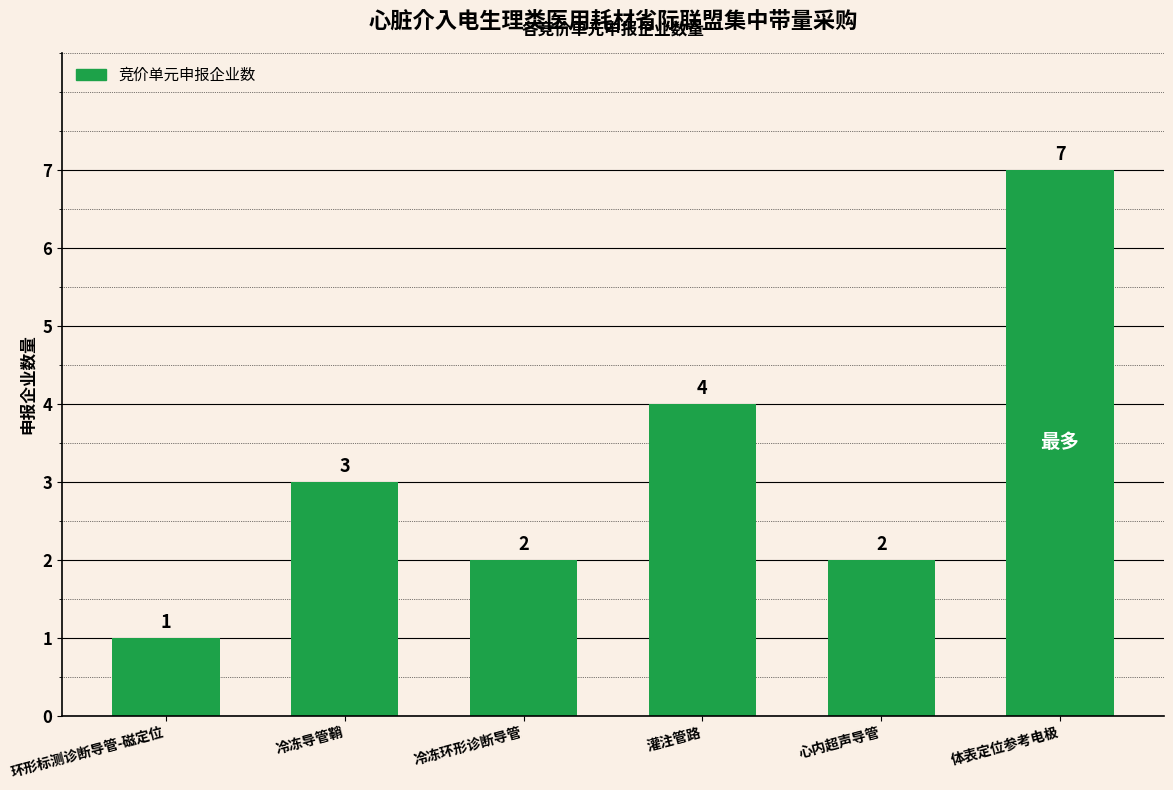

Reading left to right, extract all data points from this chart.

1	3	2	4	2	7